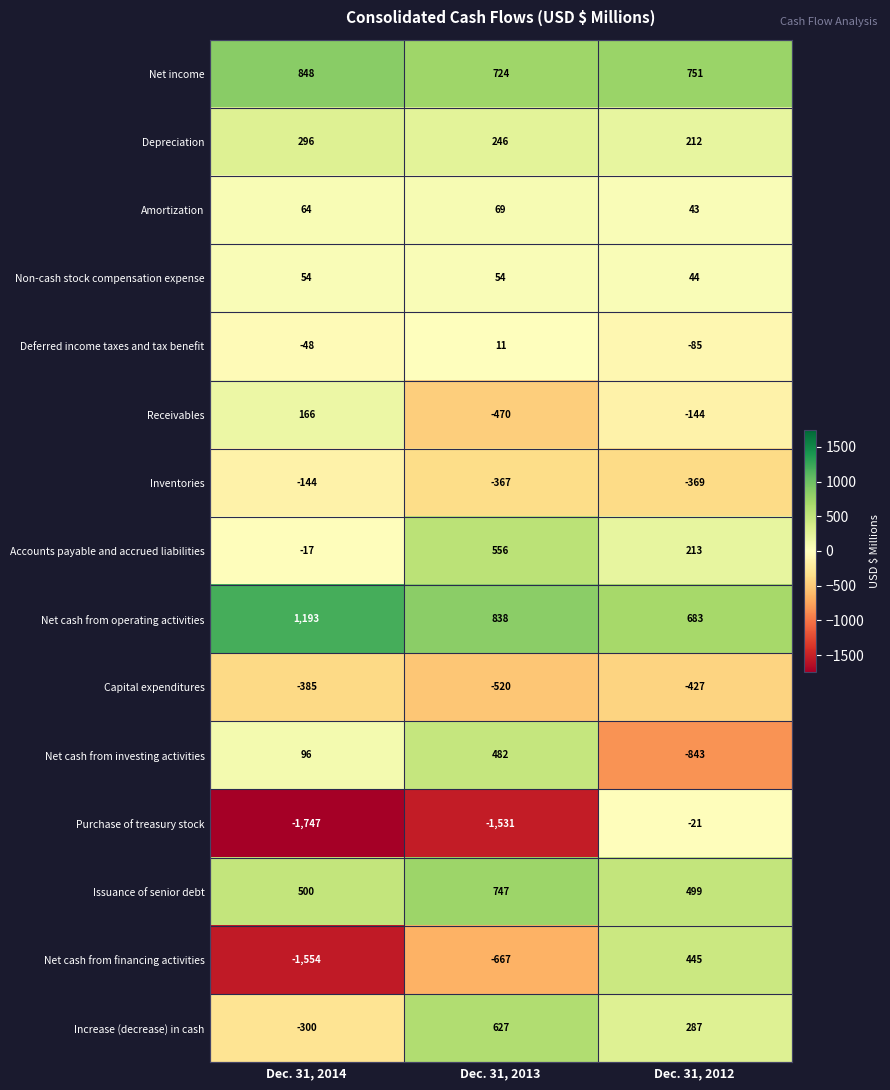

What is the spread (max minus min) of values at Dec. 31, 2013?

2369